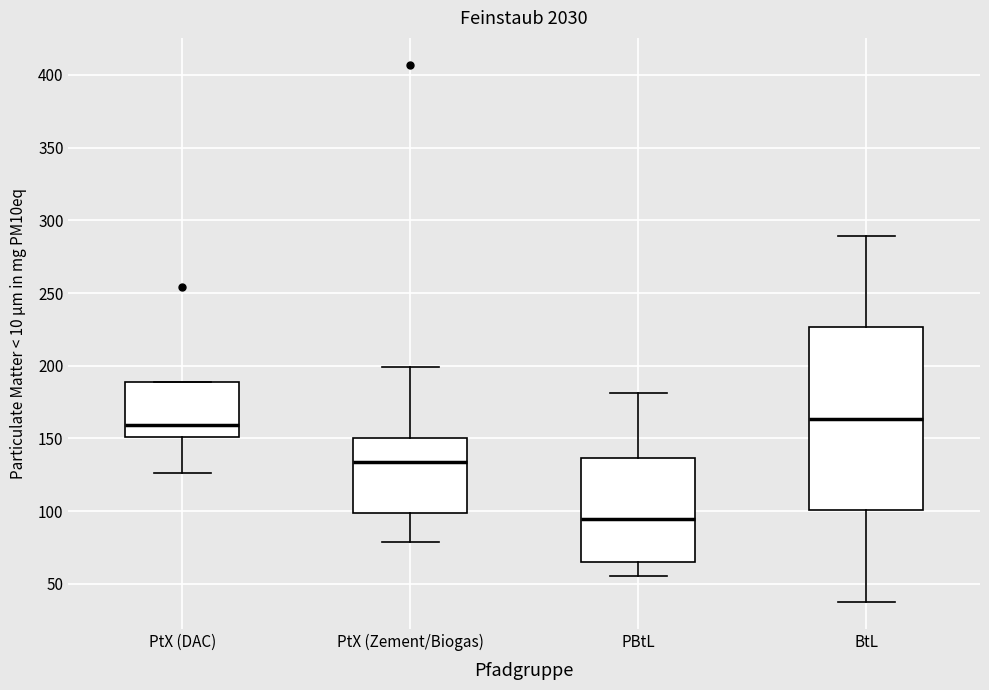

Where does the upper whisker of the box for PtX (Zement/Biogas) end on the y-axis? The values are not printed on the chart, so give them approximately, as read against the axis.

200